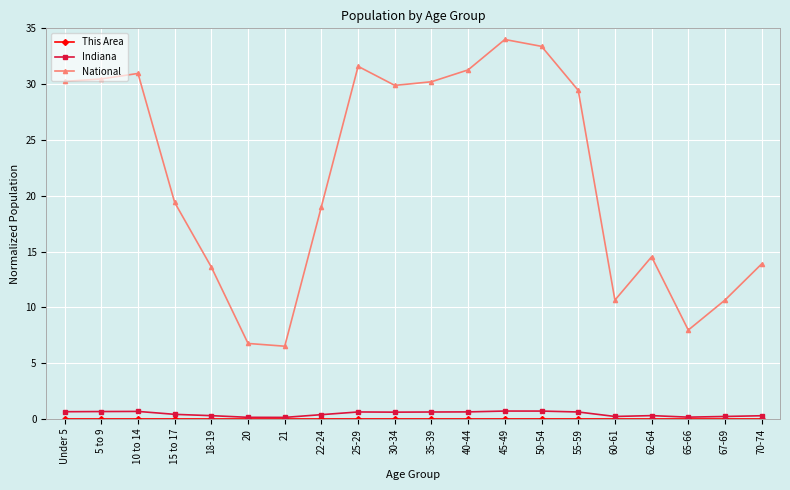

What is the total value across all series at 5 to 9?

31.1